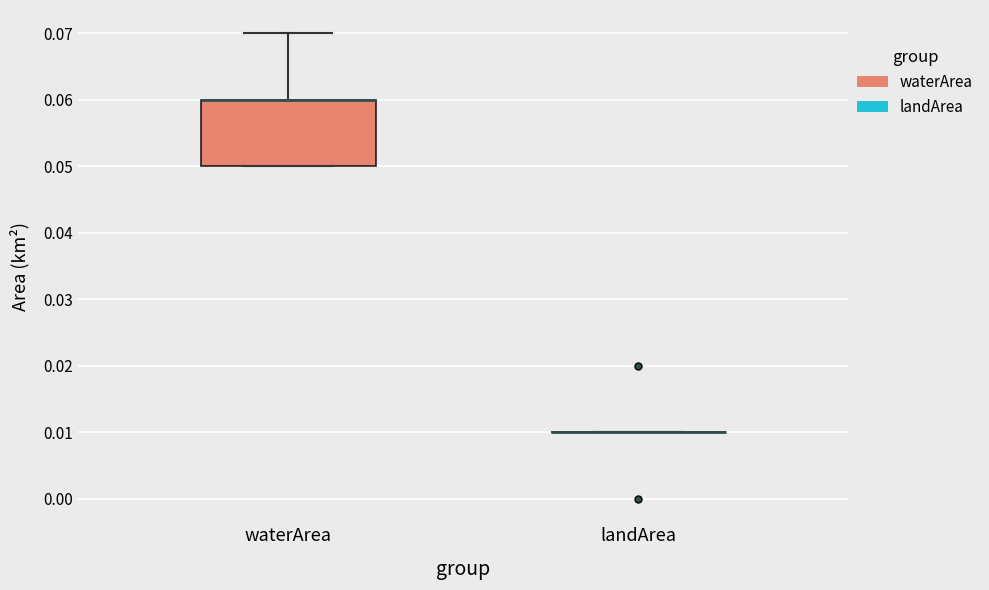

Reading left to right, transcribe this box plot: for each box, give where its median line is, the range the box spans, and where its two whiskers end, as read against the y-axis. The values are not printed on the chart, so give them approximately, as read against the axis.

waterArea: median 0.06 (drawn on the box's upper edge), box 0.05 to 0.06, whiskers 0.05 to 0.07
landArea: box collapsed to a line at 0.01, whiskers 0.01 to 0.01